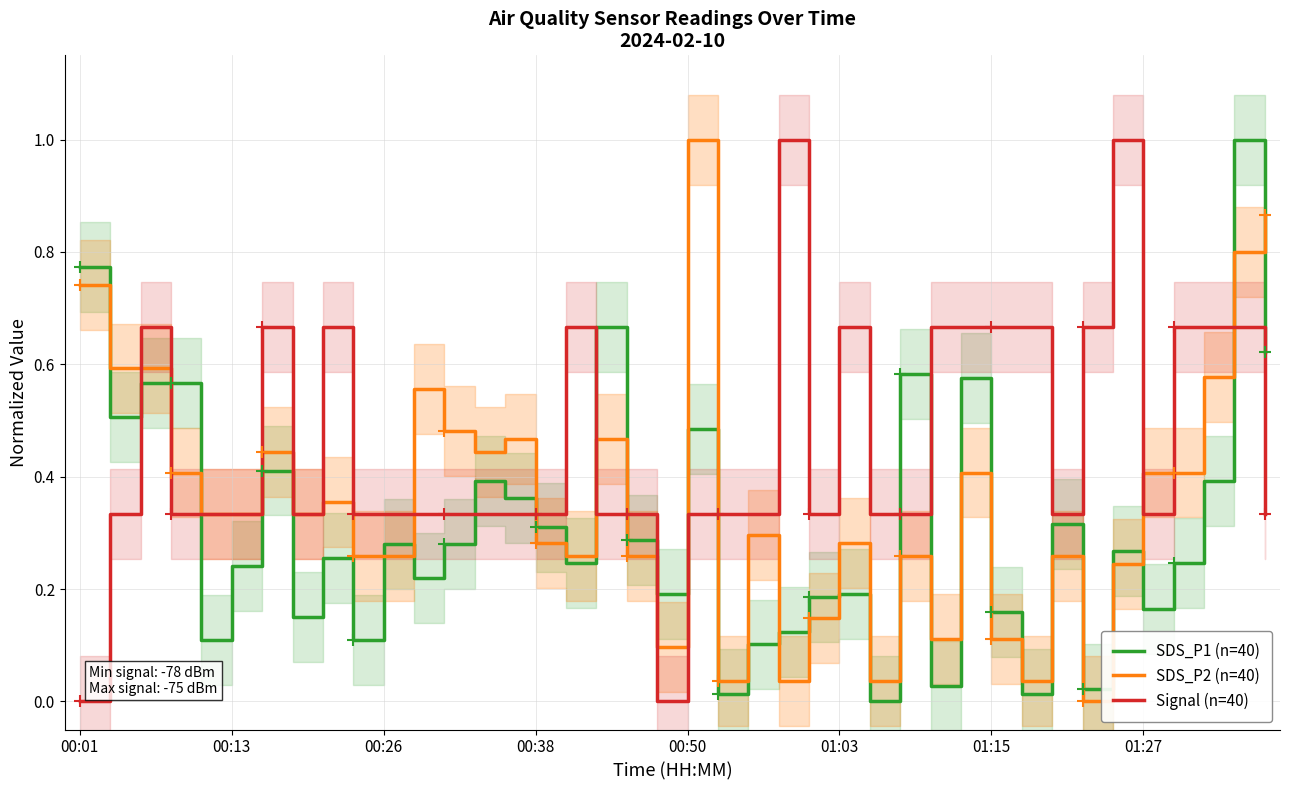

Where is SDS_P2 (n=40) nearest to the value 0?

33